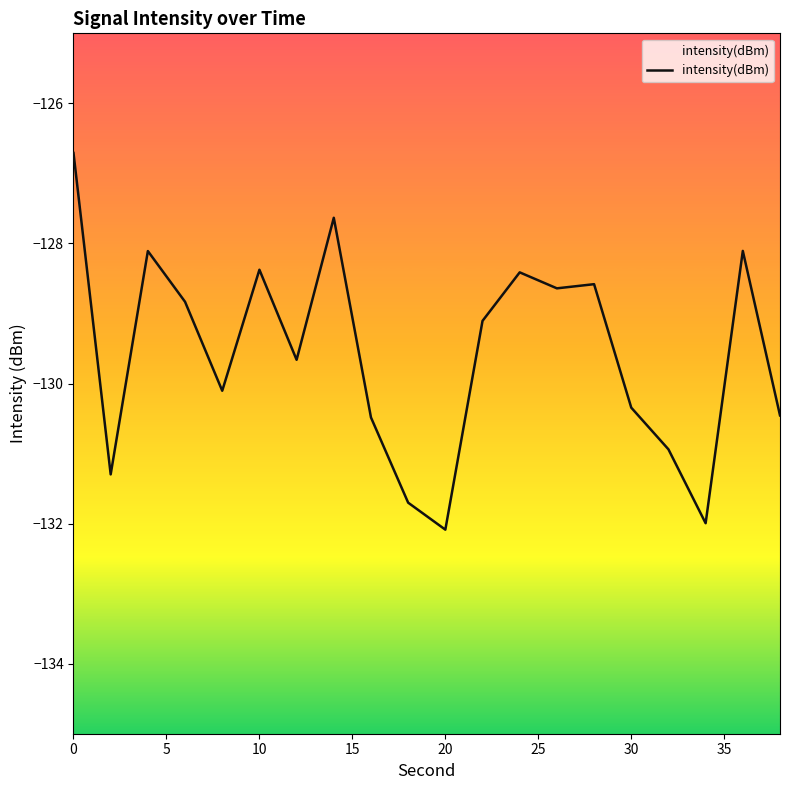

Which label corresponds to the smallest value in the chart?

20